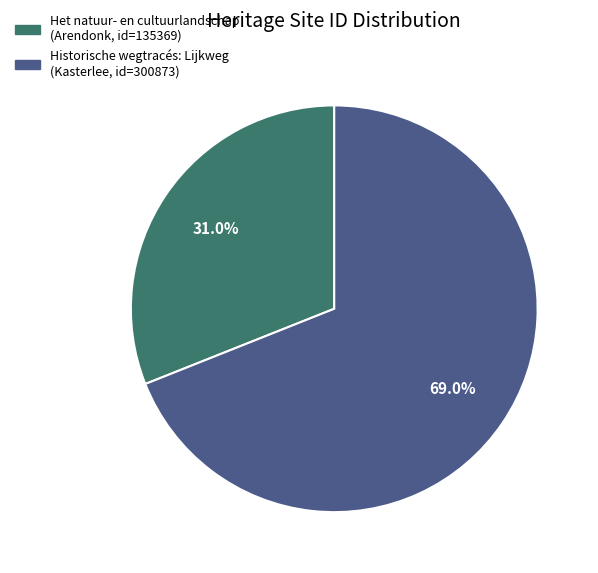

How many slices are in this pie chart?

2